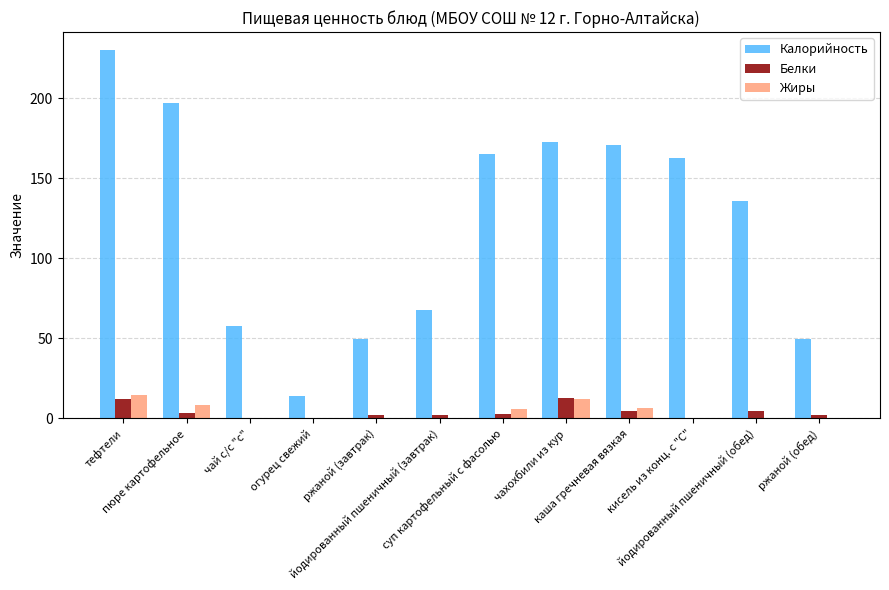

At which category is the sum across all series the highest?

тефтели